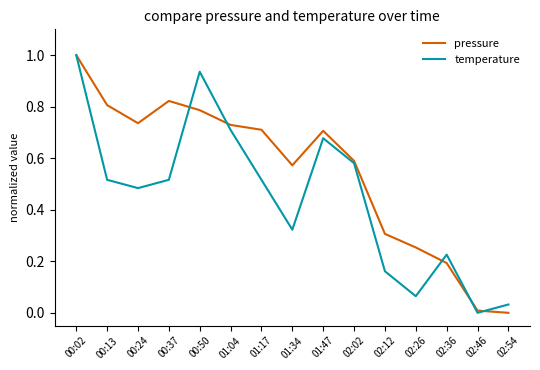

True or false: temperature and pressure cross at least once.

True